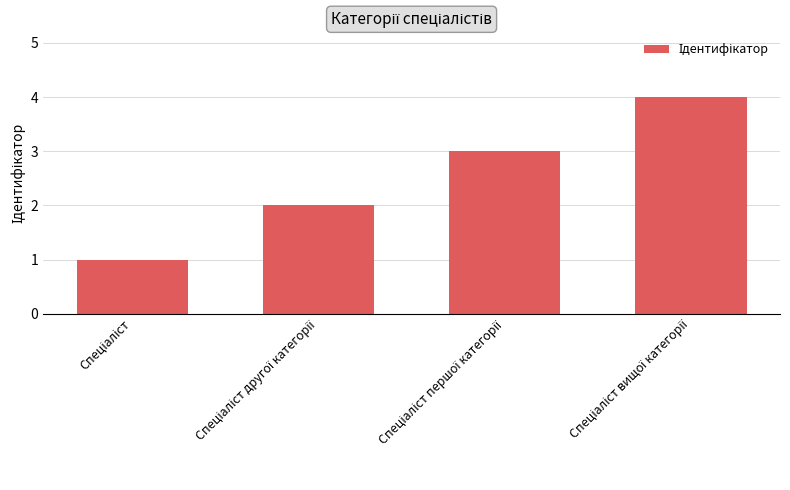

Are the bars horizontal?

No